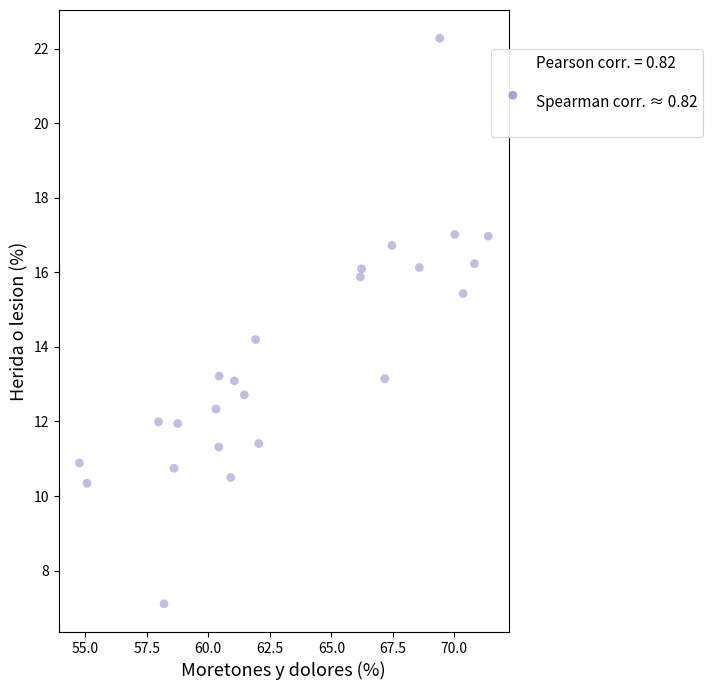

What is the range of Y values (max minus min)?

15.2